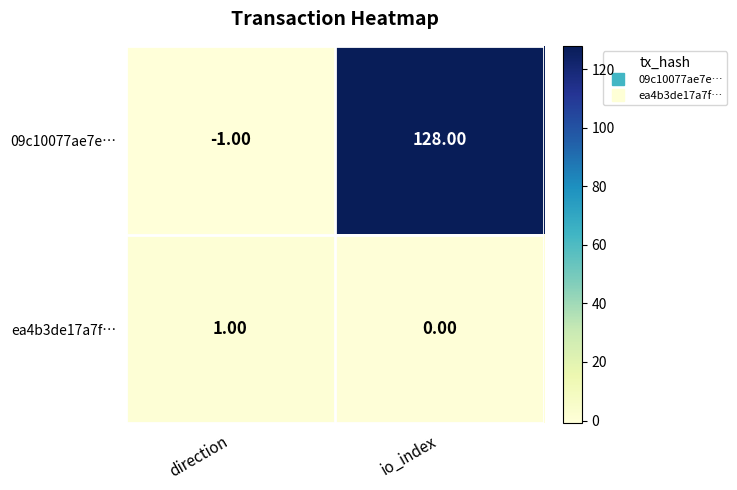

Which category has the highest value across all series?

io_index